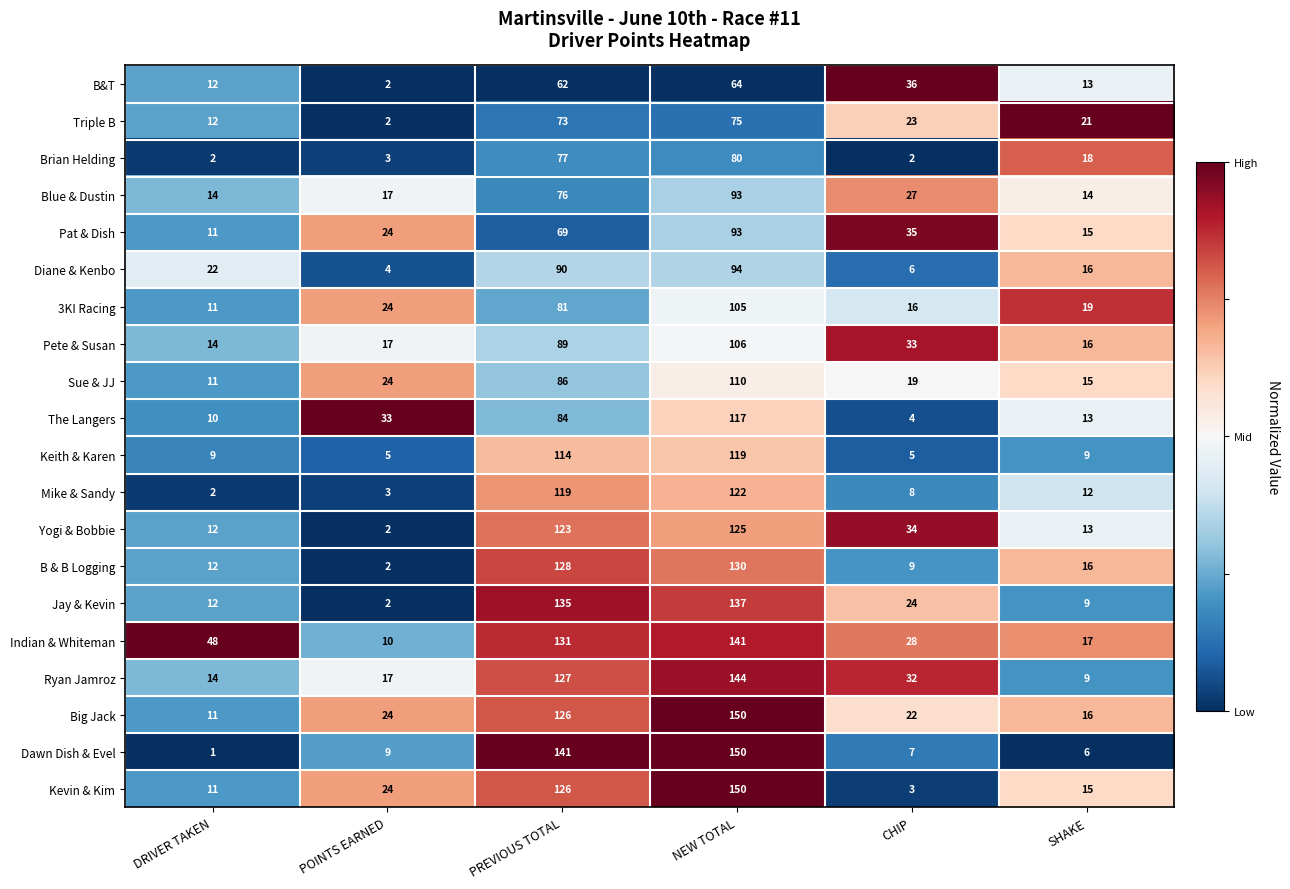

List the labels in order of Yogi & Bobbie value, largest first.

NEW TOTAL, PREVIOUS TOTAL, CHIP, SHAKE, DRIVER TAKEN, POINTS EARNED